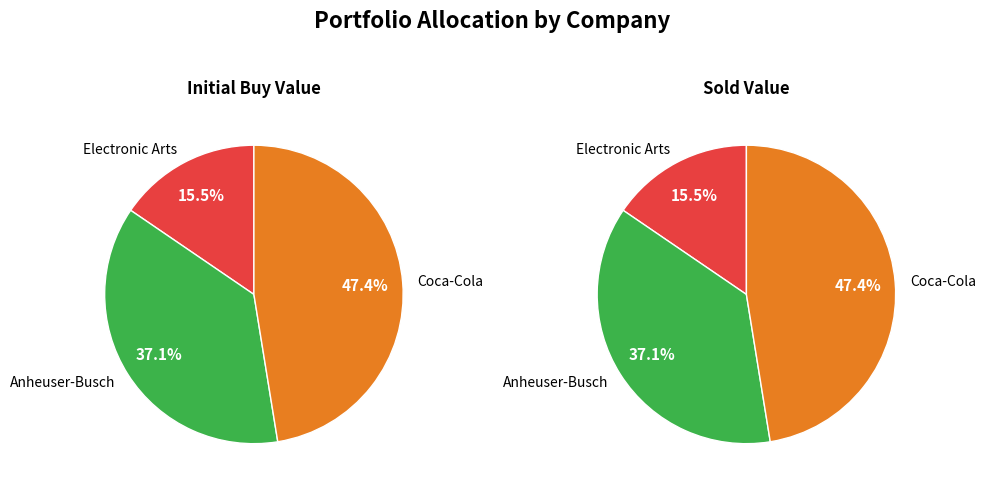

To the nearest percent, what percentage of the pie is Electronic Arts?

15%